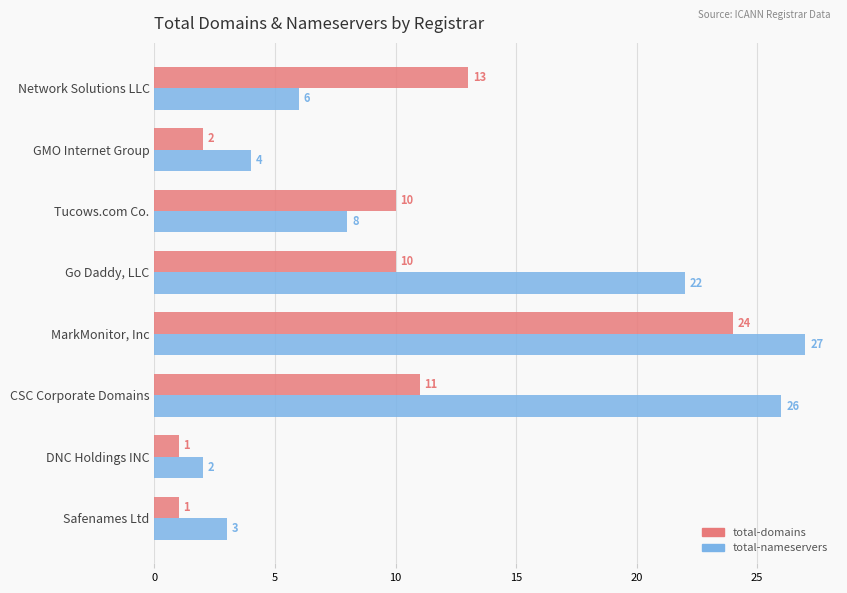

At which label does total-nameservers reach its minimum?

DNC Holdings INC